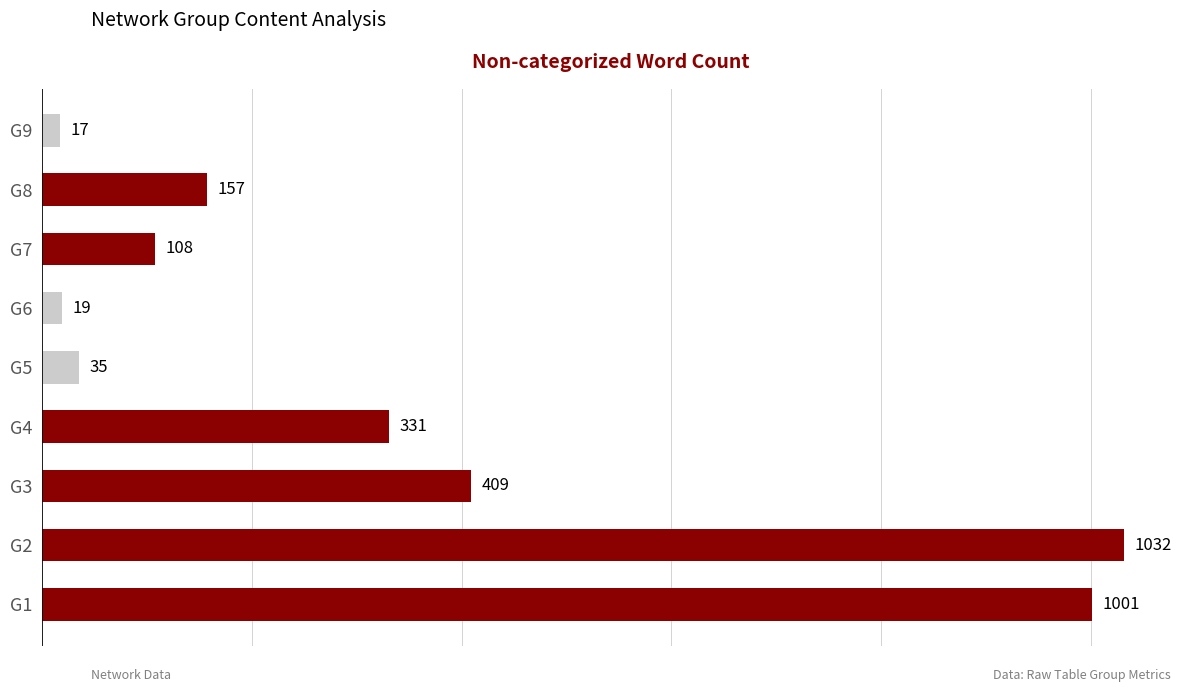

The value at G9 is 17. True or false?

True